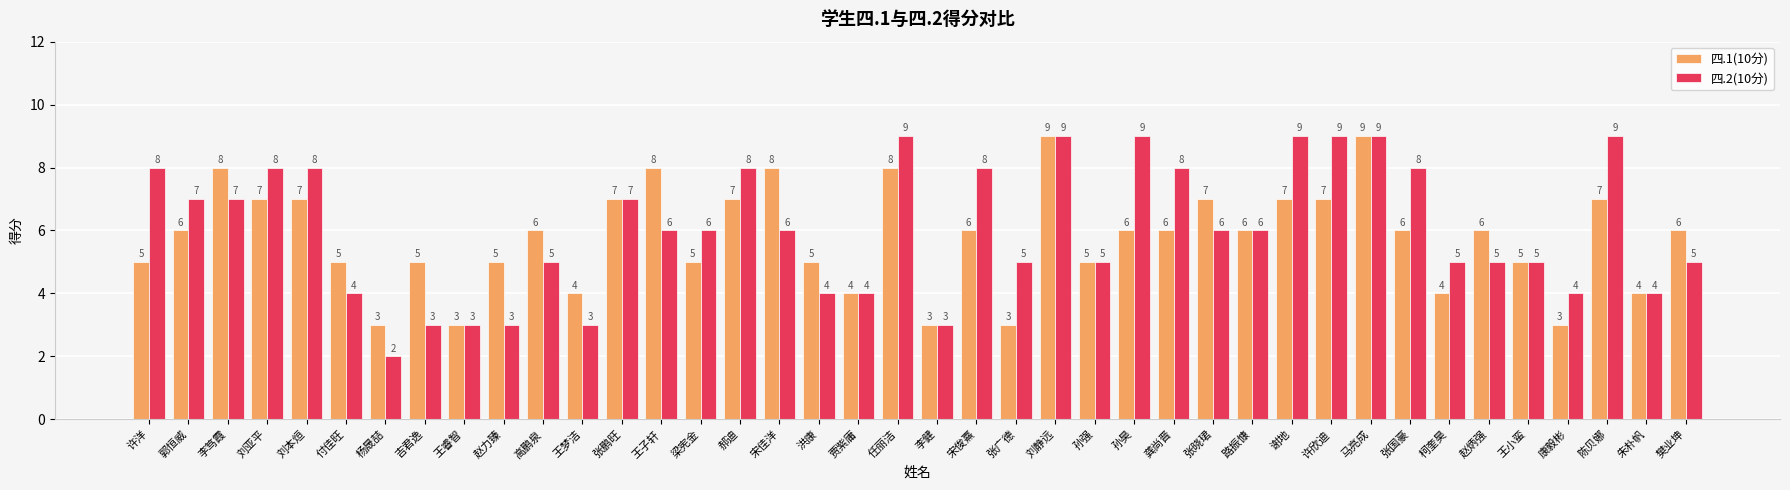

Rank the series at 赵炳强 from highest to lowest value.

四.1(10分), 四.2(10分)